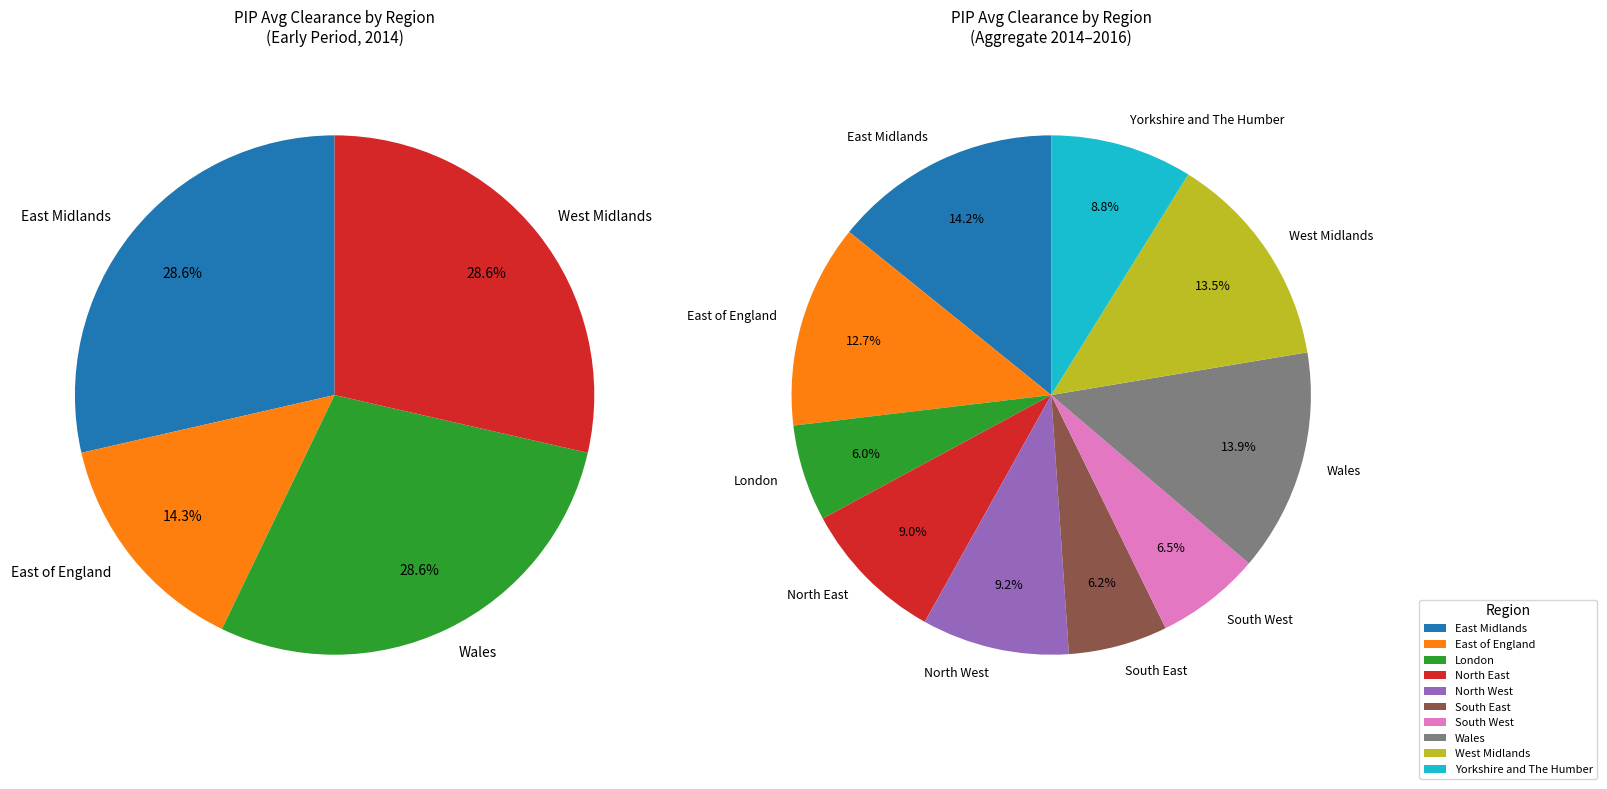

What is the smallest slice in the pie chart?

London